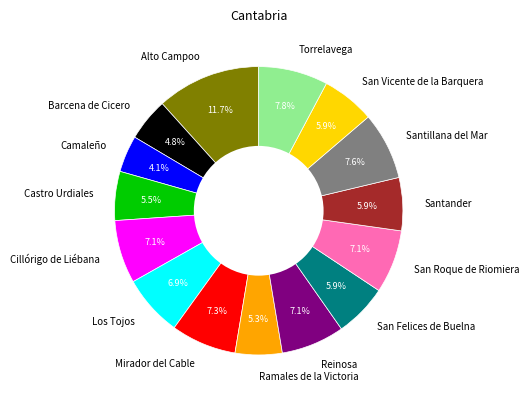

Which slice is the largest?

Alto Campoo